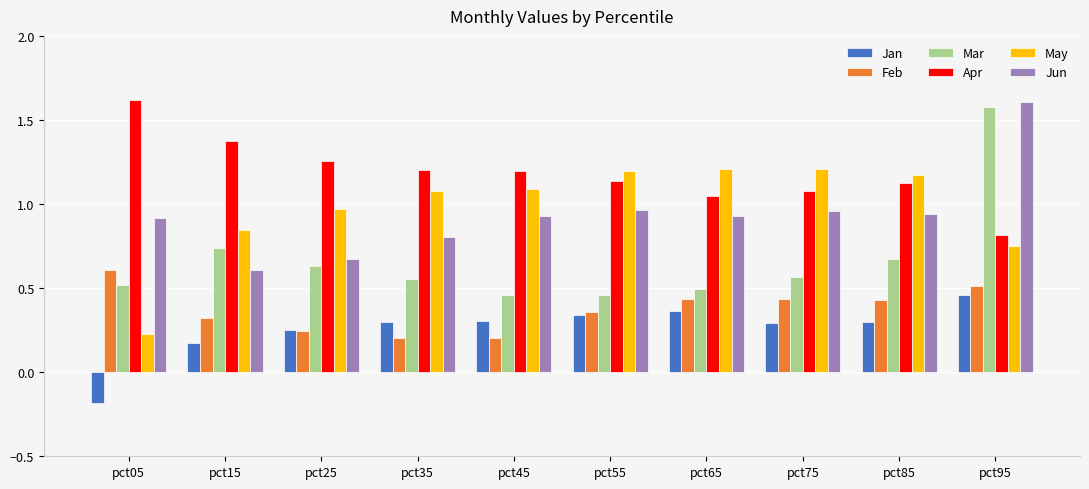

At pct75, list the series in order from smallest to largest.

Jan, Feb, Mar, Jun, Apr, May